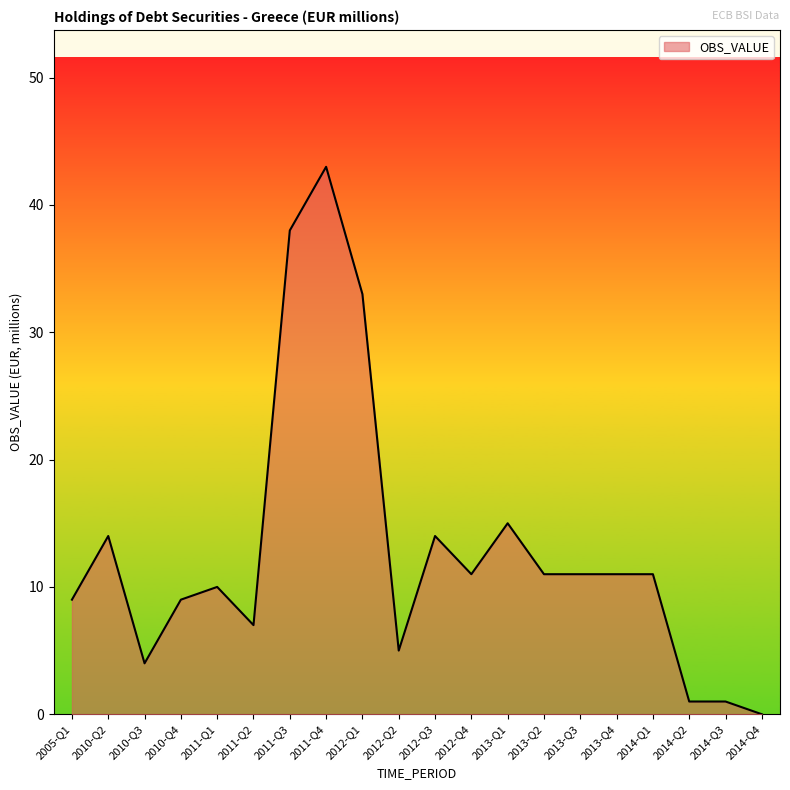

How many series are shown in this chart?

1